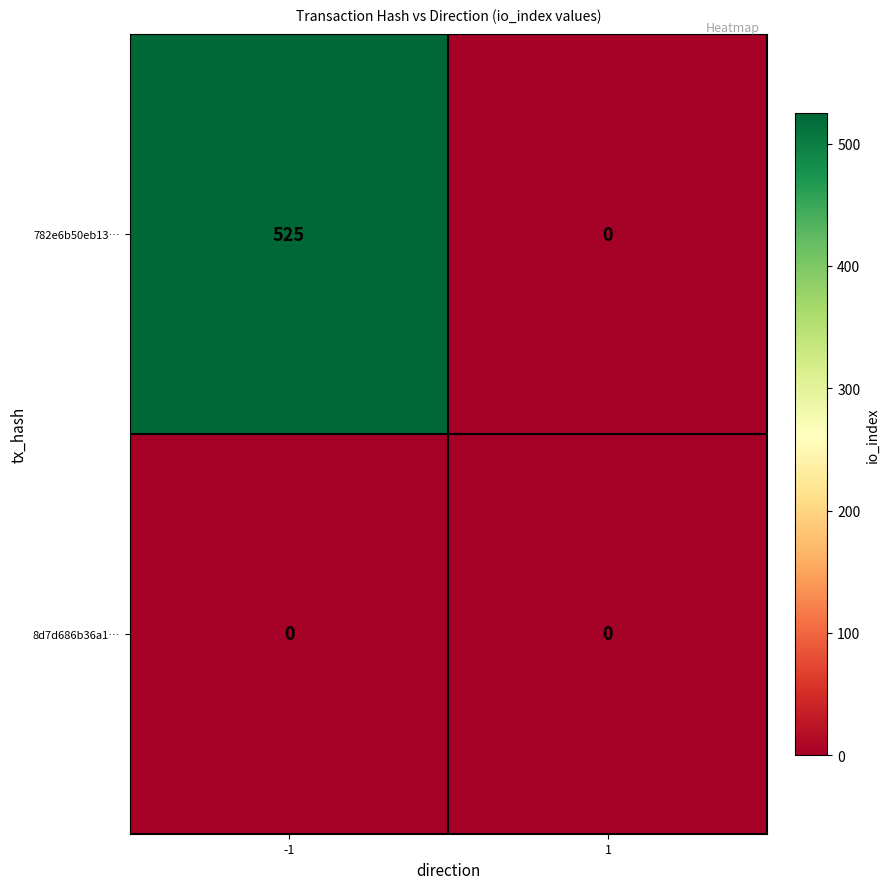

Rank the series by their maximum value, from lowest to highest.

8d7d686b36a1…, 782e6b50eb13…